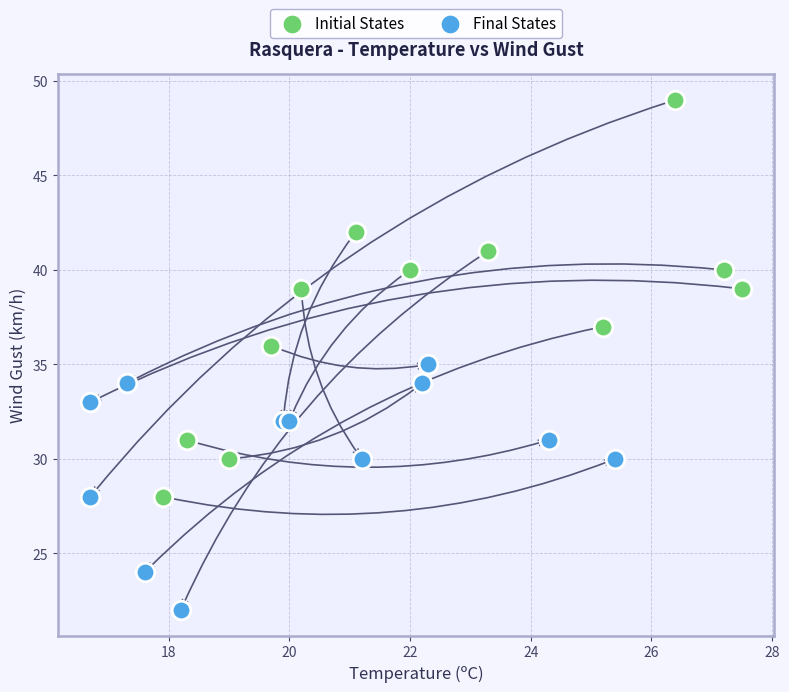

Which series contains the lowest Y value?

Final States